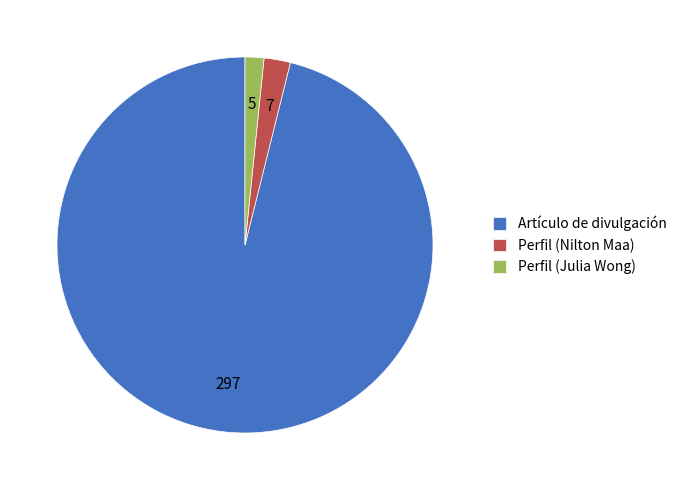

Do Artículo de divulgación and Perfil (Julia Wong) together represent more than half of the pie?

Yes